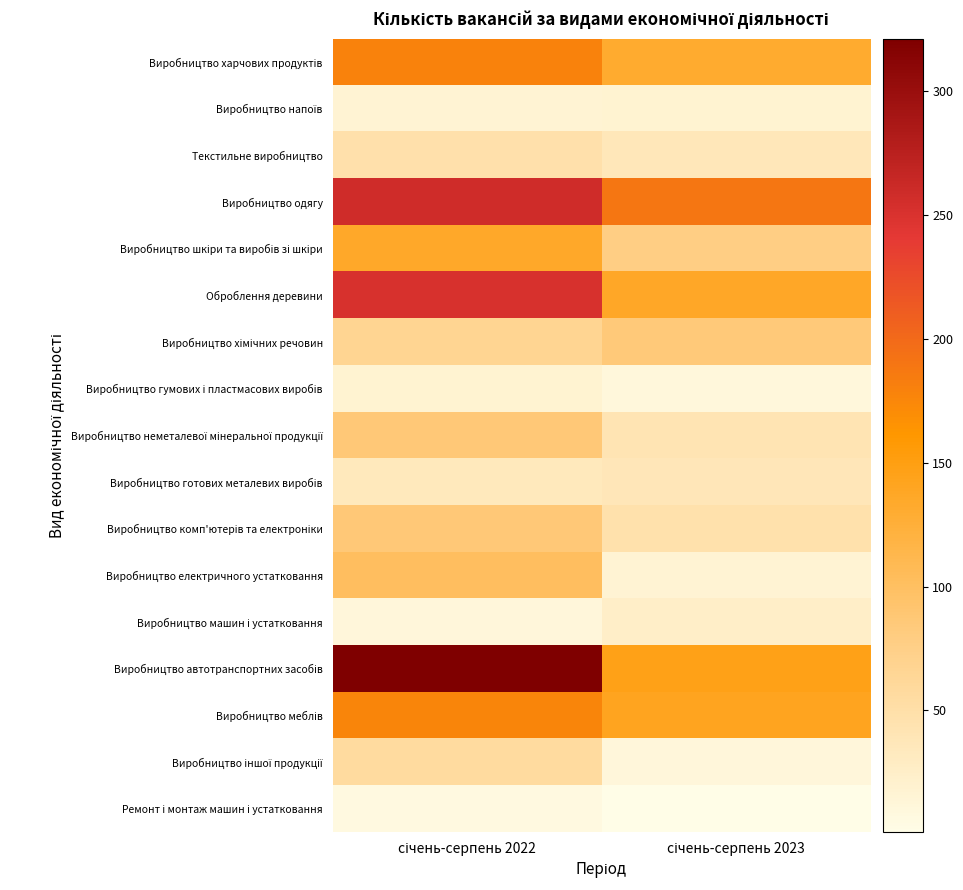

Which has a higher value, січень-серпень 2022 or січень-серпень 2023?

січень-серпень 2022